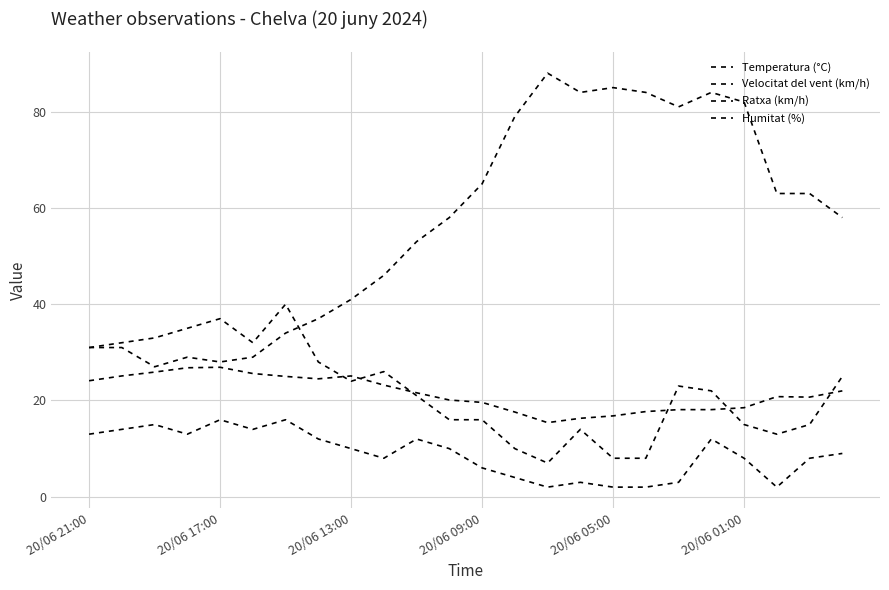

True or false: Temperatura (°C) and Velocitat del vent (km/h) intersect in this chart.

False